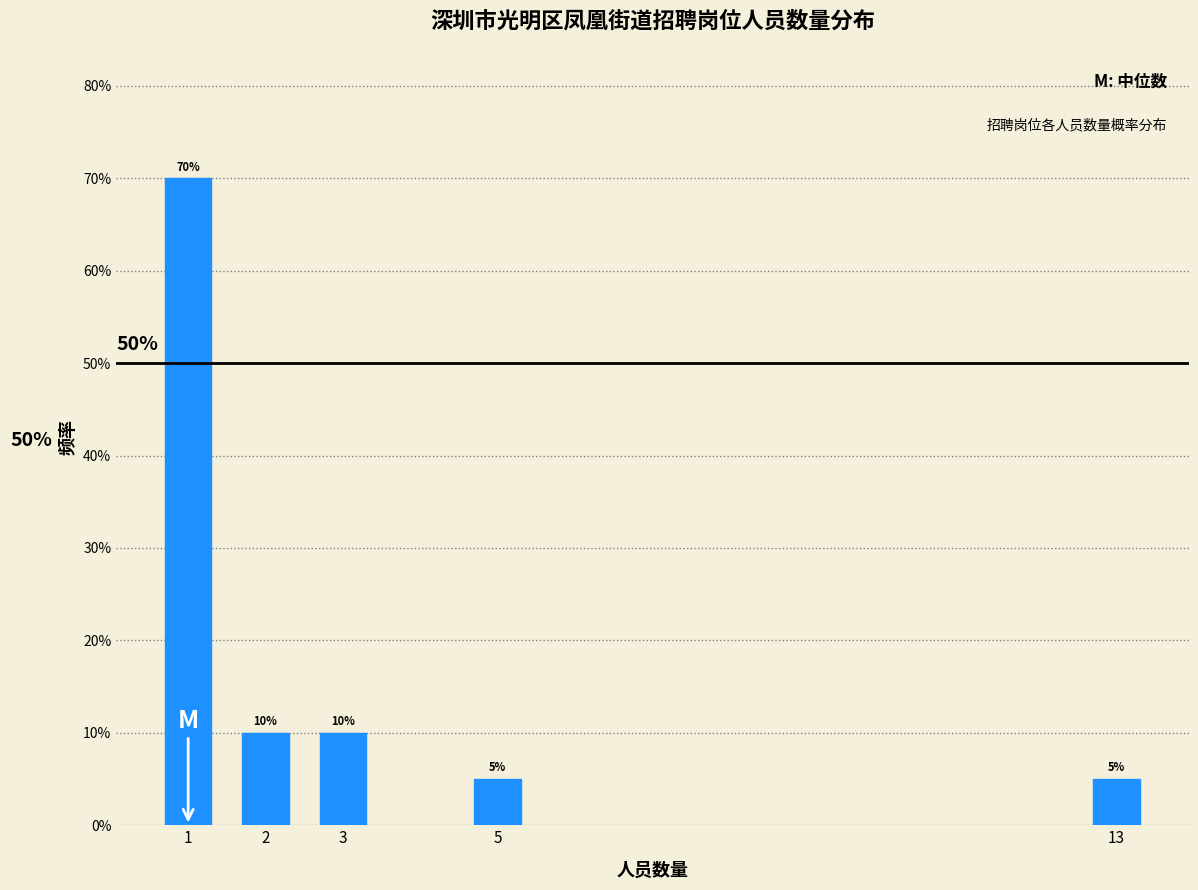

Reading right to left, transcribe all the data shown in this chart.

13=5	5=5	3=10	2=10	1=70